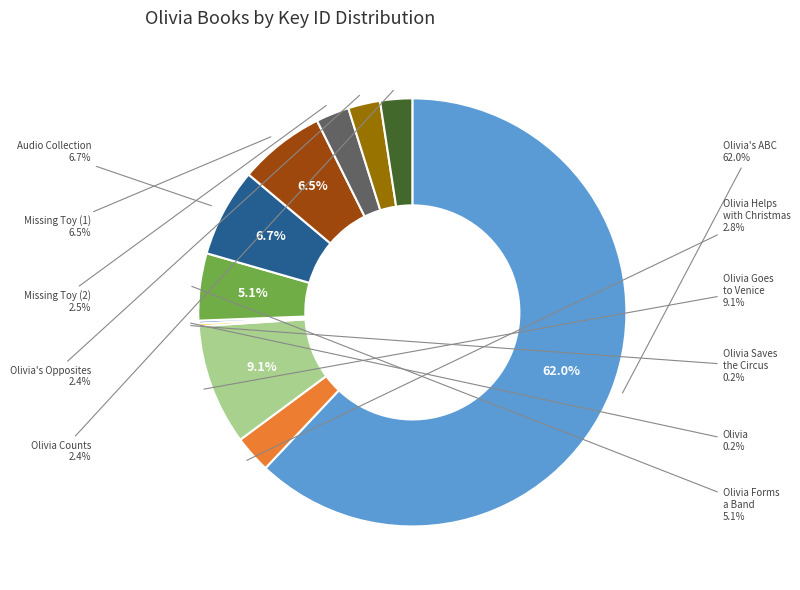

Which category has the biggest portion of the pie?

Olivia's ABC